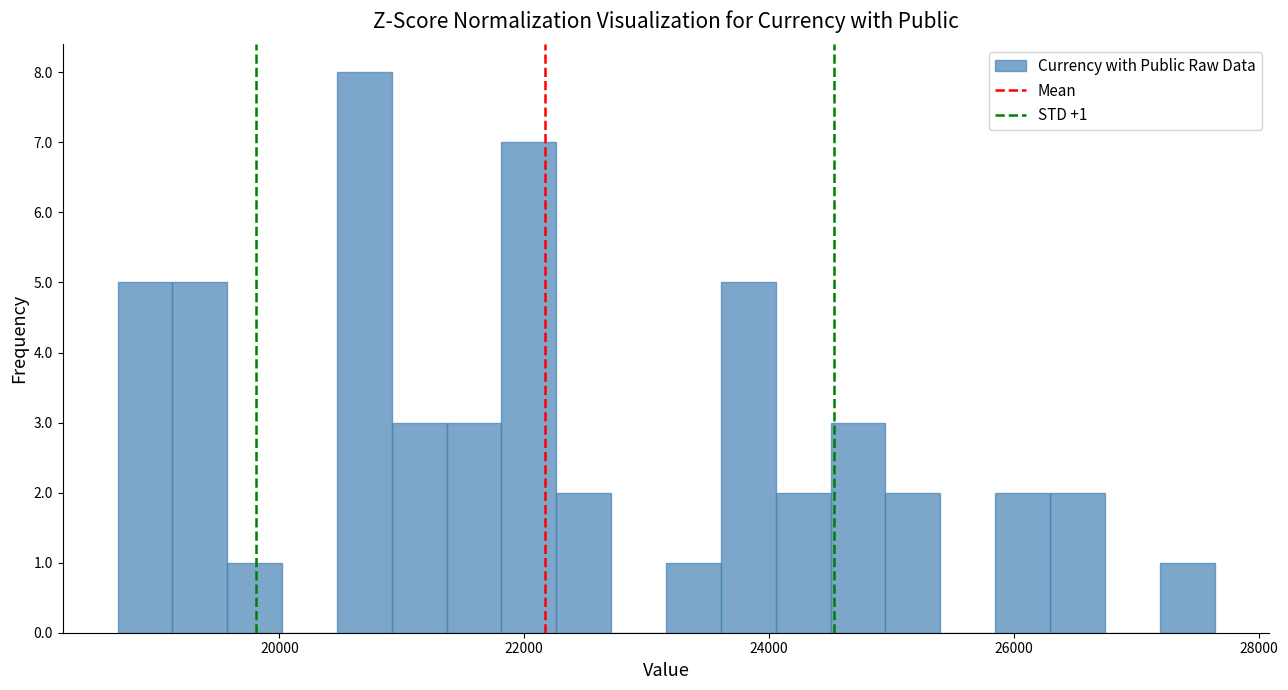

Read against the x-axis, roughly where is the centre of the tallest bar?

20600